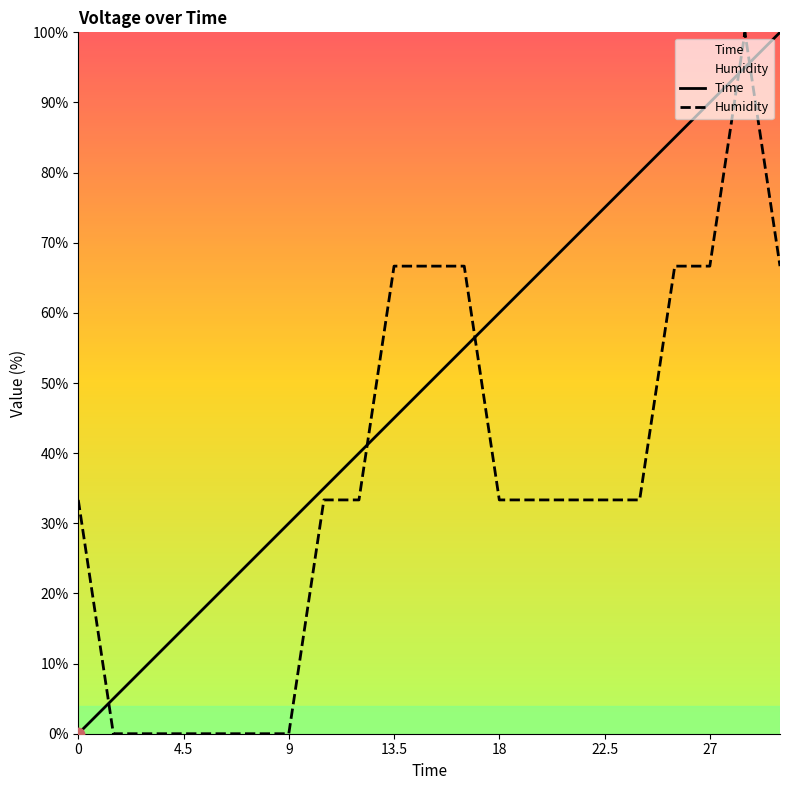

Is the value of Time at 22.5 greater than the value of Humidity at 27?

Yes